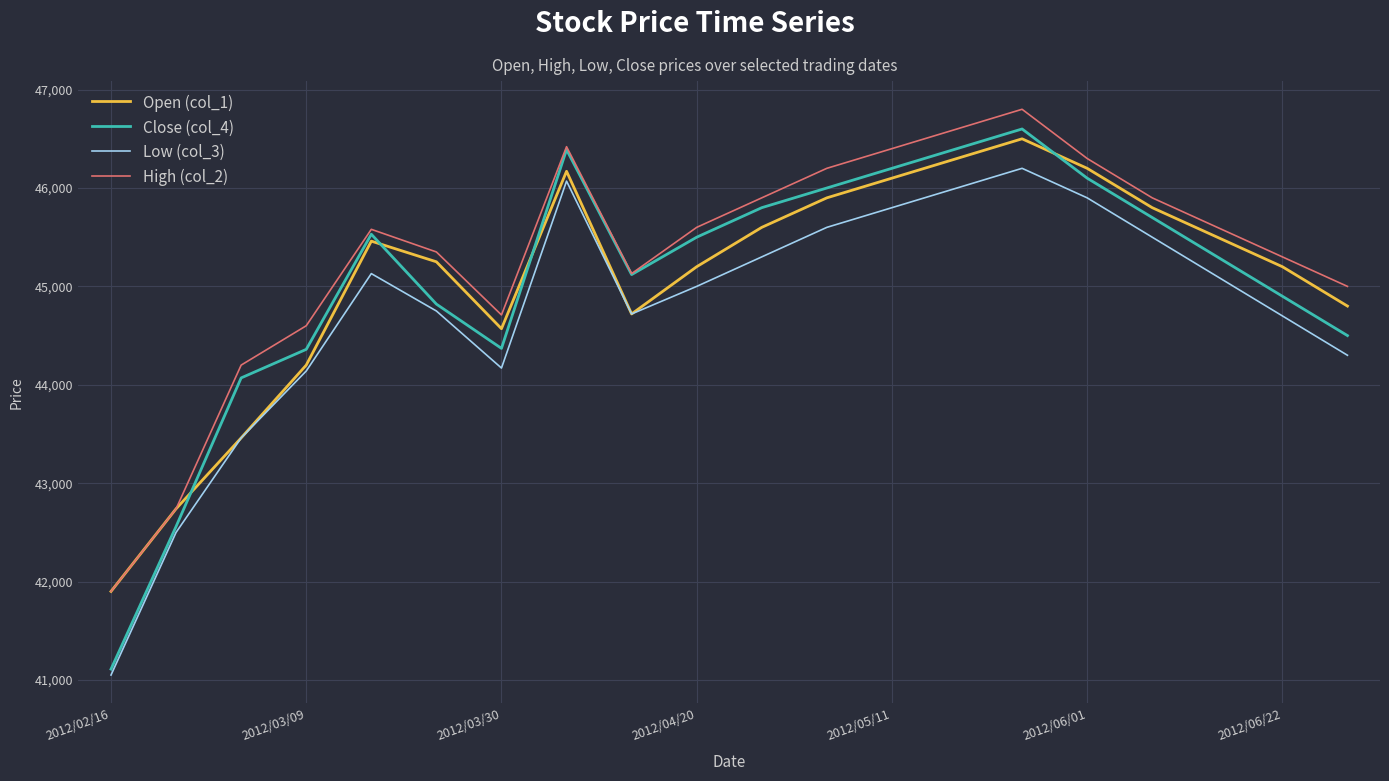

What is the smallest value displayed?

41050